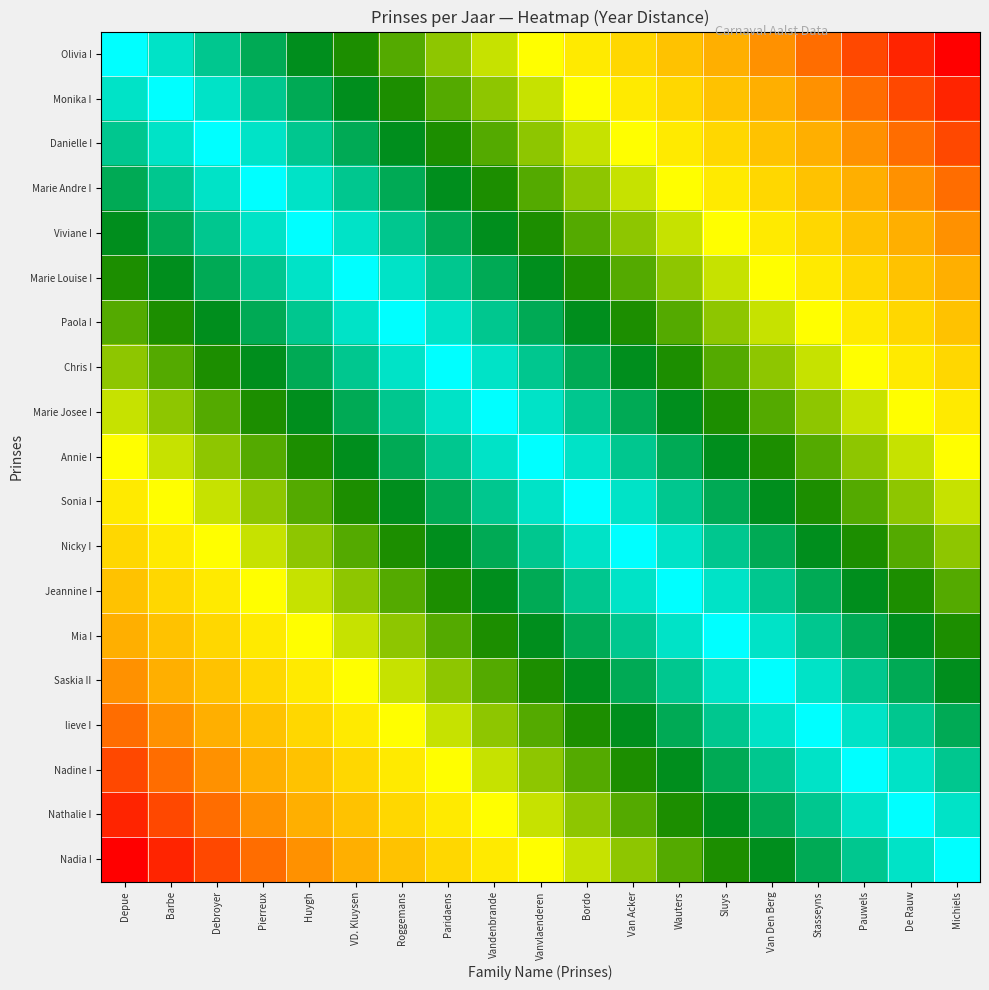

How many distinct data groups are displayed?

19